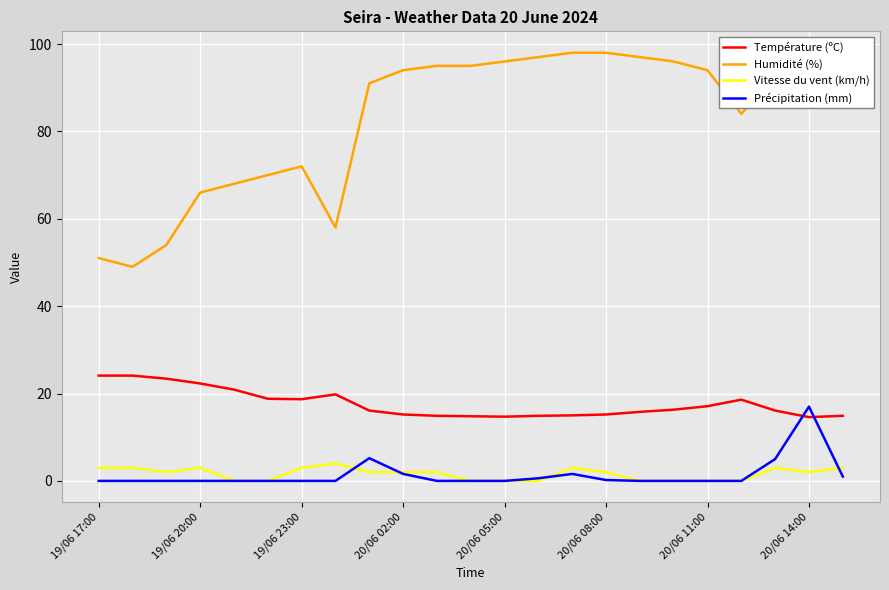

What is the sum of all Température (ºC) values?

406.3